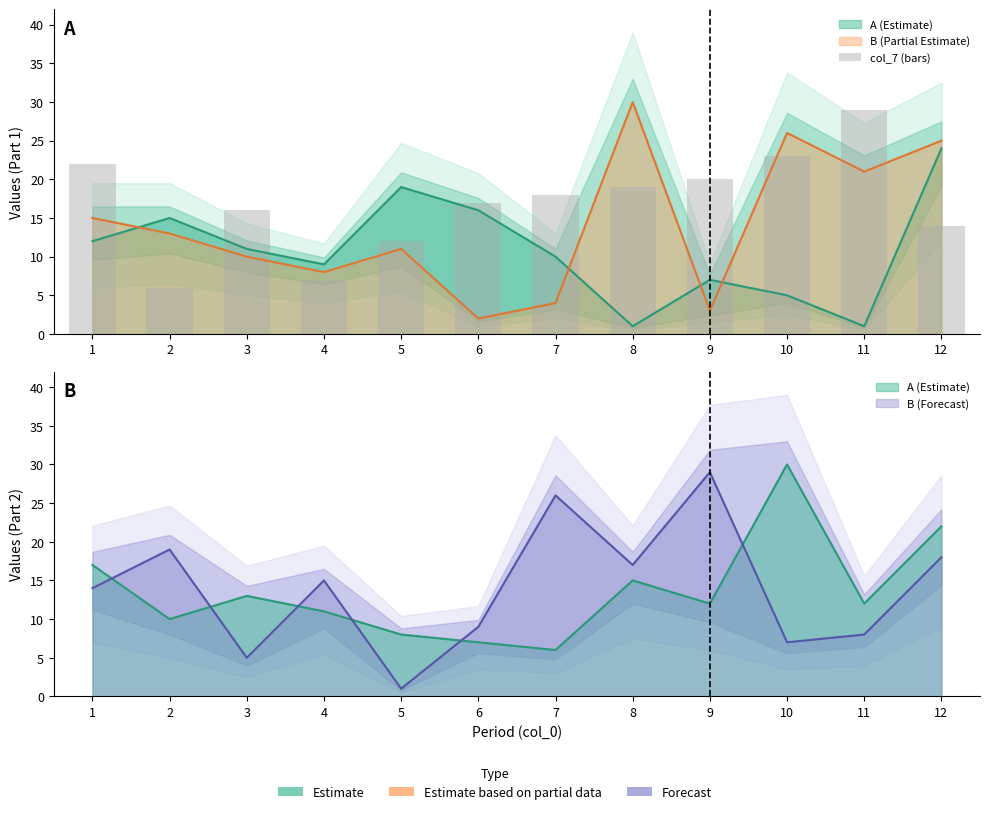

Where does the data first go above 18?

1